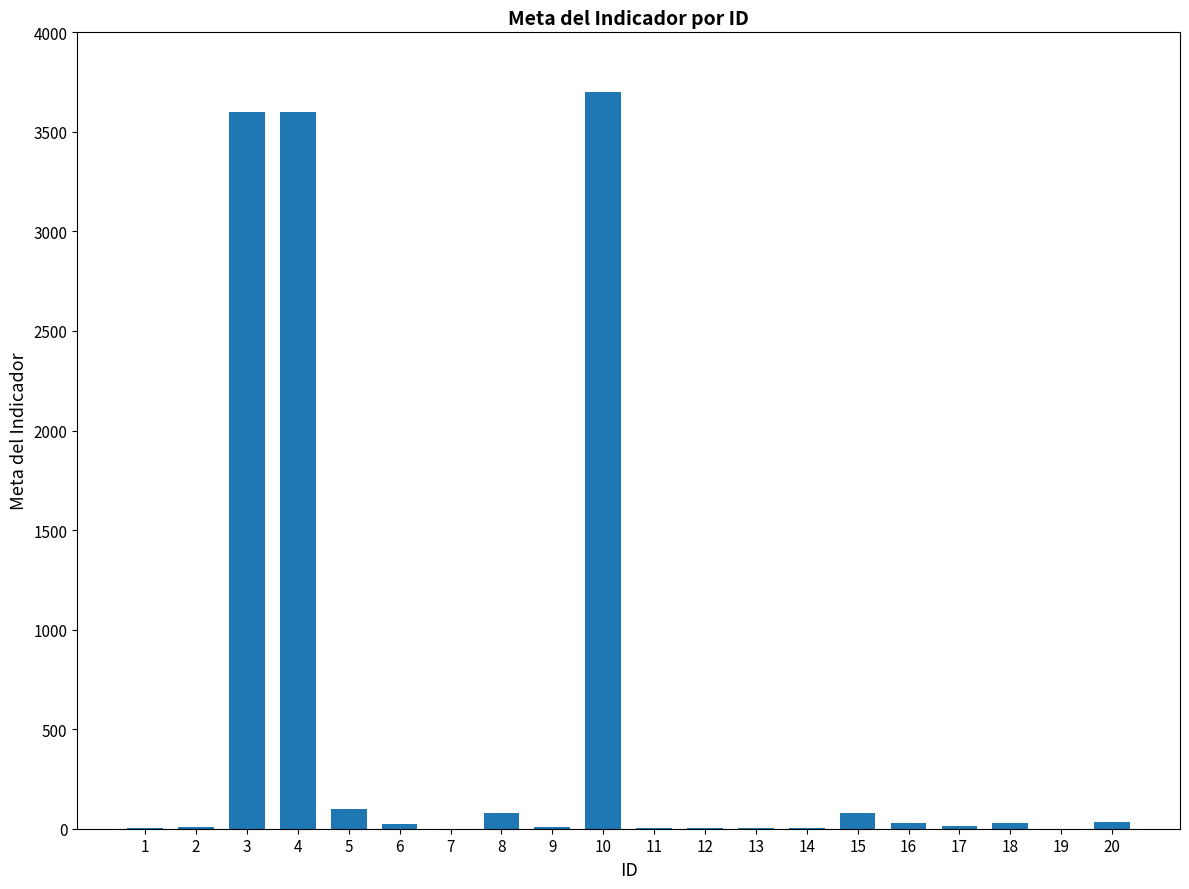

Is it true that the value at 8 is 80?

True